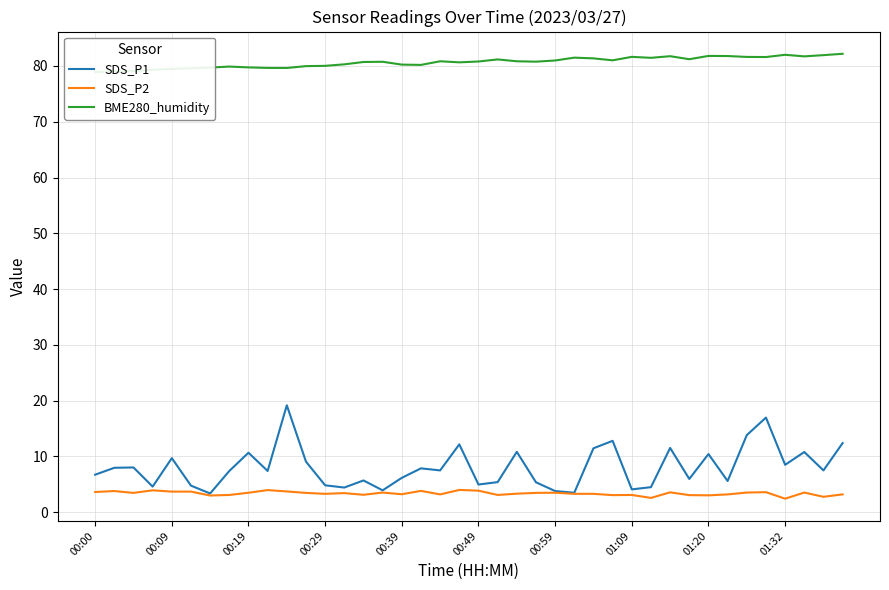

True or false: BME280_humidity and SDS_P1 intersect in this chart.

False